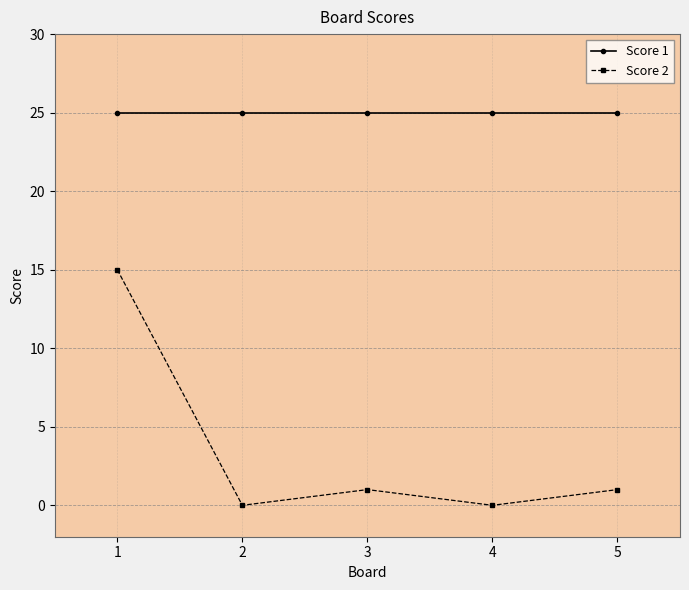

True or false: Score 2 and Score 1 intersect in this chart.

False